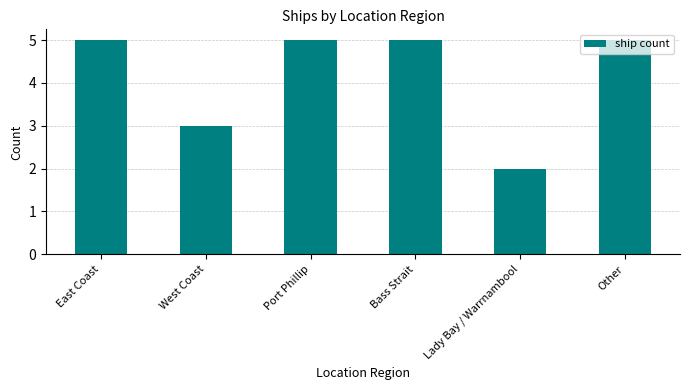

Reading right to left, extract all data points from this chart.

Other=5	Lady Bay / Warrnambool=2	Bass Strait=5	Port Phillip=5	West Coast=3	East Coast=5